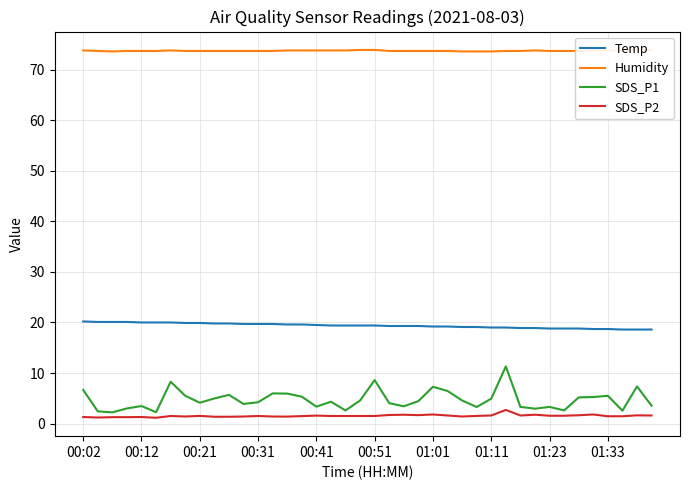

What is the spread (max minus min) of values at 31?

72.0